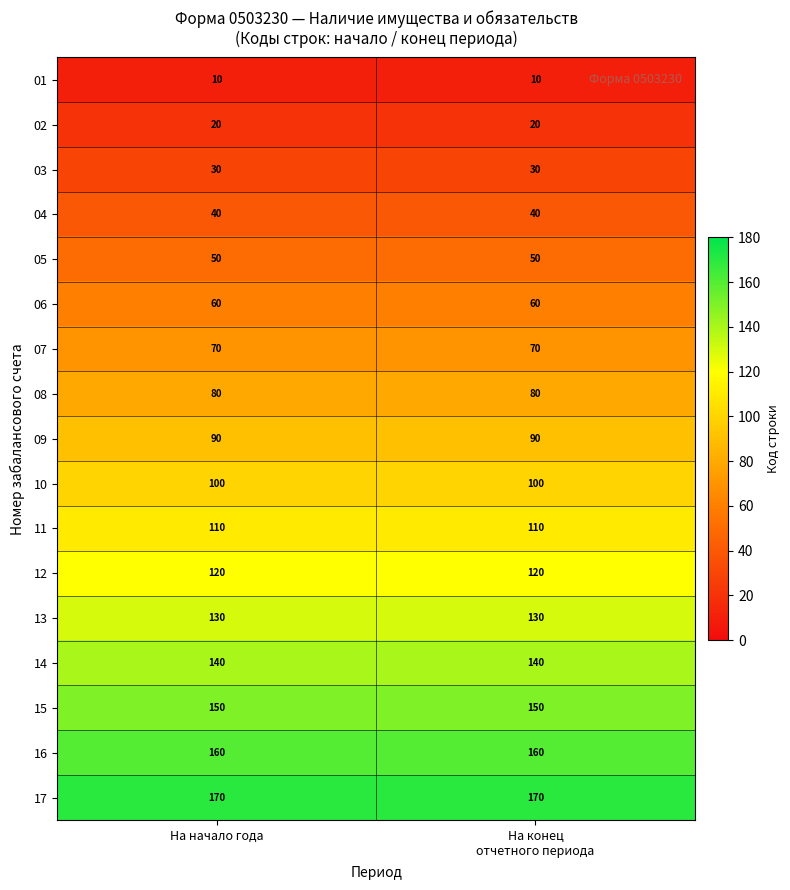

Which series has the largest total across all categories?

17